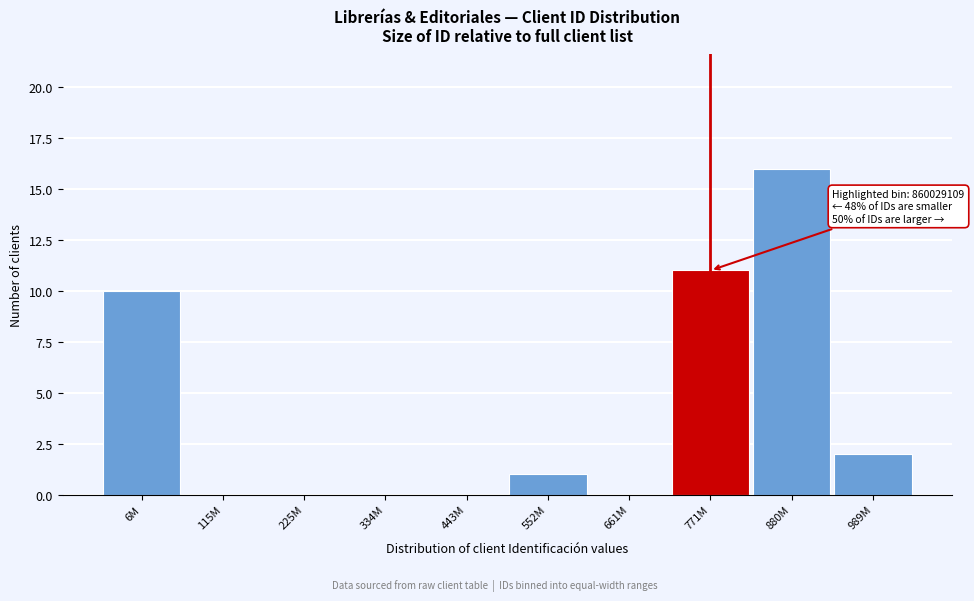

Reading left to right, list all the values displayed in this chart.

6M=10	115M=0	225M=0	334M=0	443M=0	552M=1	661M=0	771M=11	880M=16	989M=2